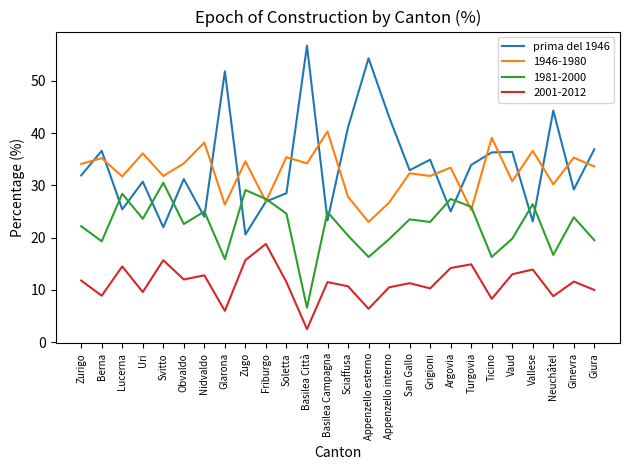

What is the total value across all series at Sciaffusa?

100.0